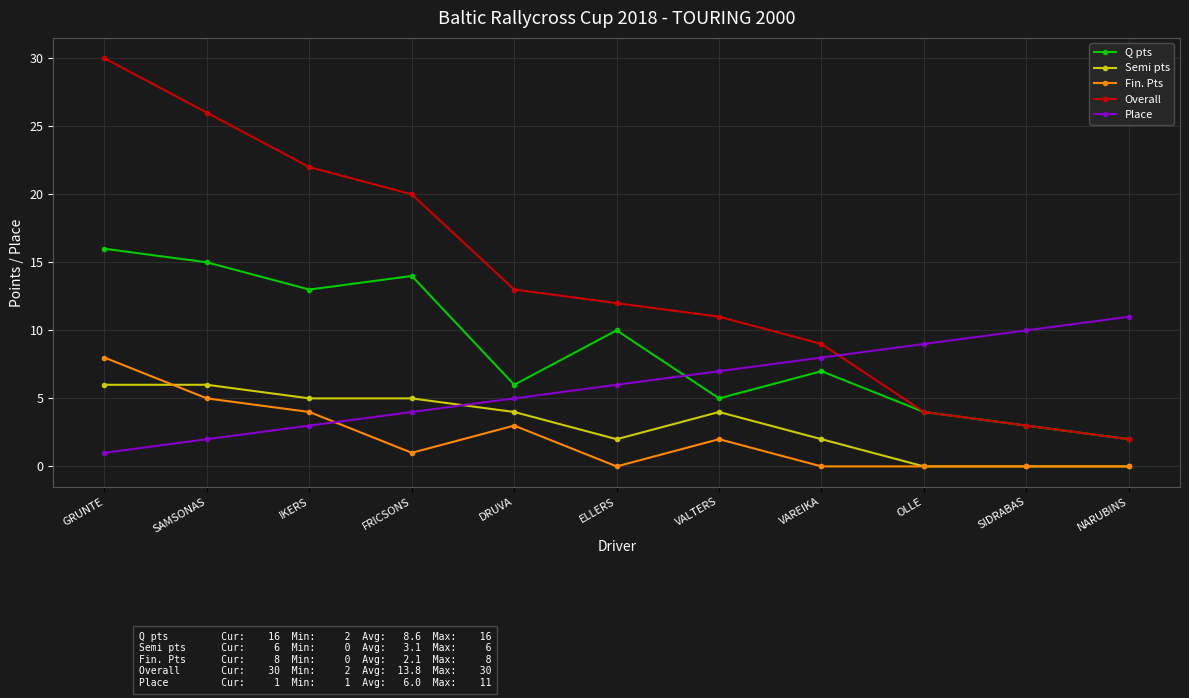

What is the difference between the highest and lowest values at ELLERS?

12